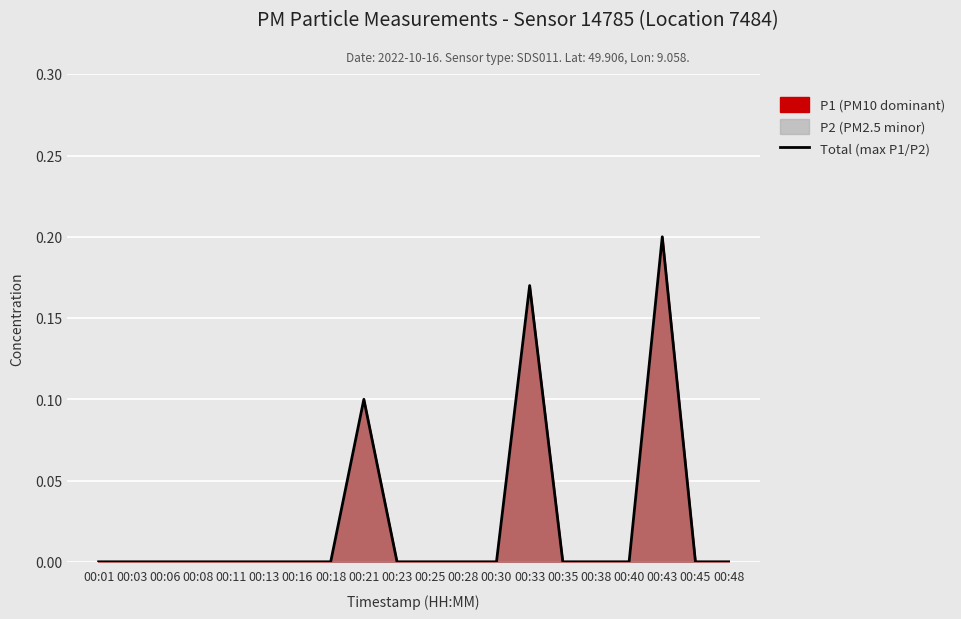

Reading right to left, list all the values displayed in this chart.

0.0	0.0	0.2	0.0	0.0	0.0	0.2	0.0	0.0	0.0	0.0	0.1	0.0	0.0	0.0	0.0	0.0	0.0	0.0	0.0